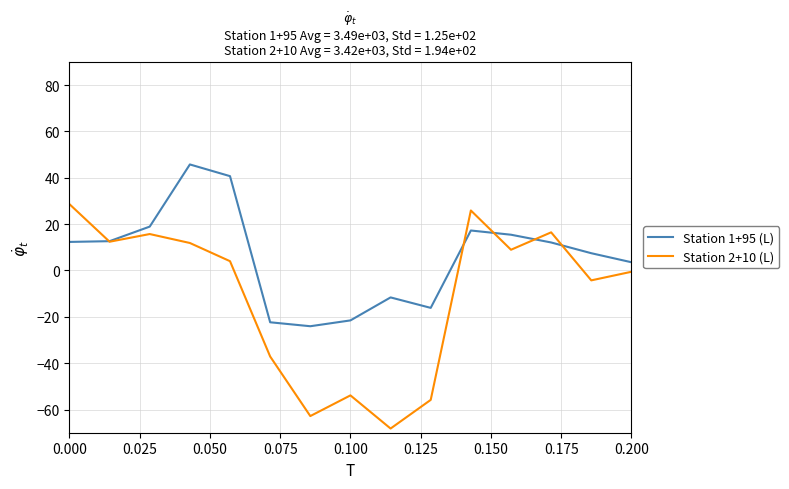

Which series has the largest total across all categories?

Station 1+95 (L)